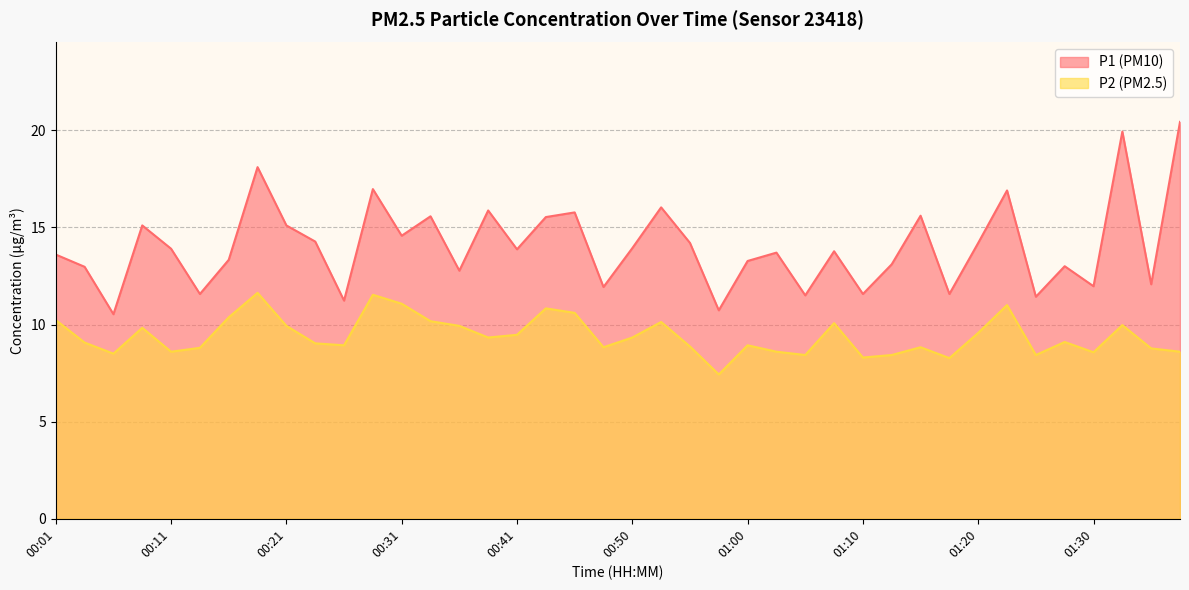

Where is the first local maximum for P1?

00:09